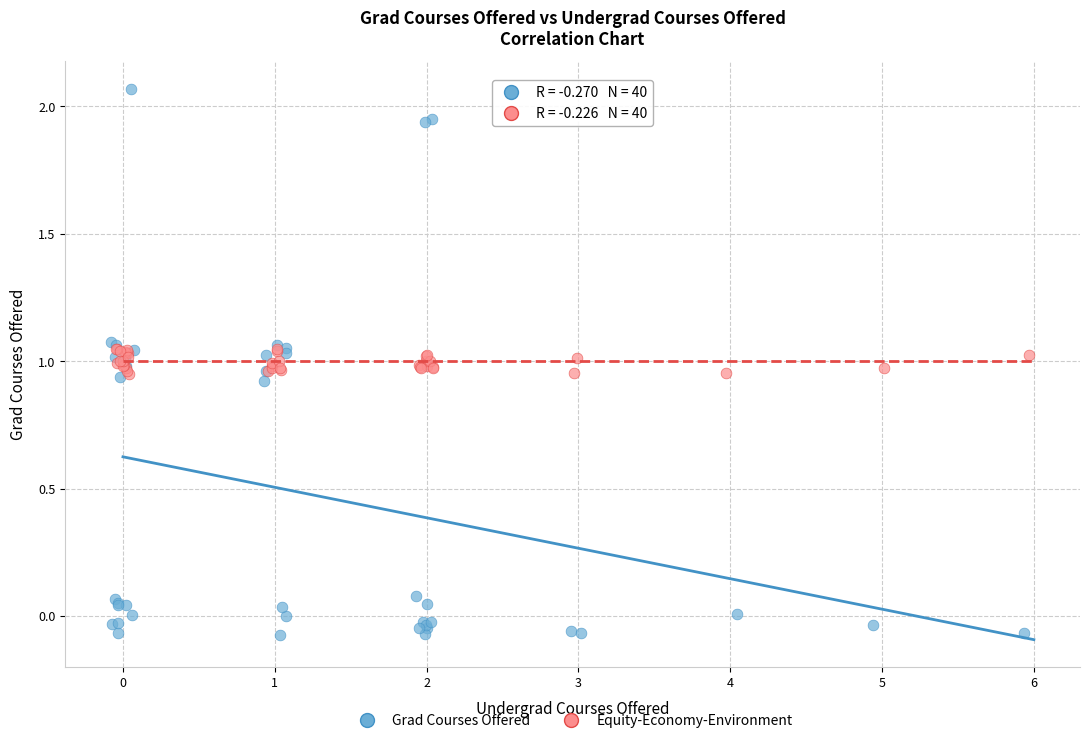

Which series reaches the minimum Y coordinate?

Grad Courses Offered